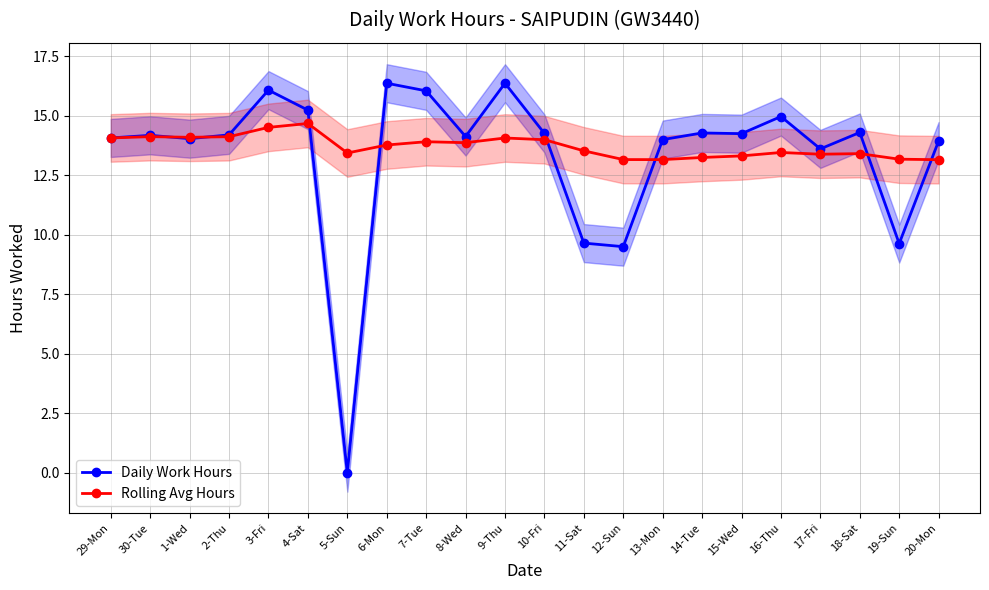

At which label does Rolling Avg Hours reach its minimum?

20-Mon